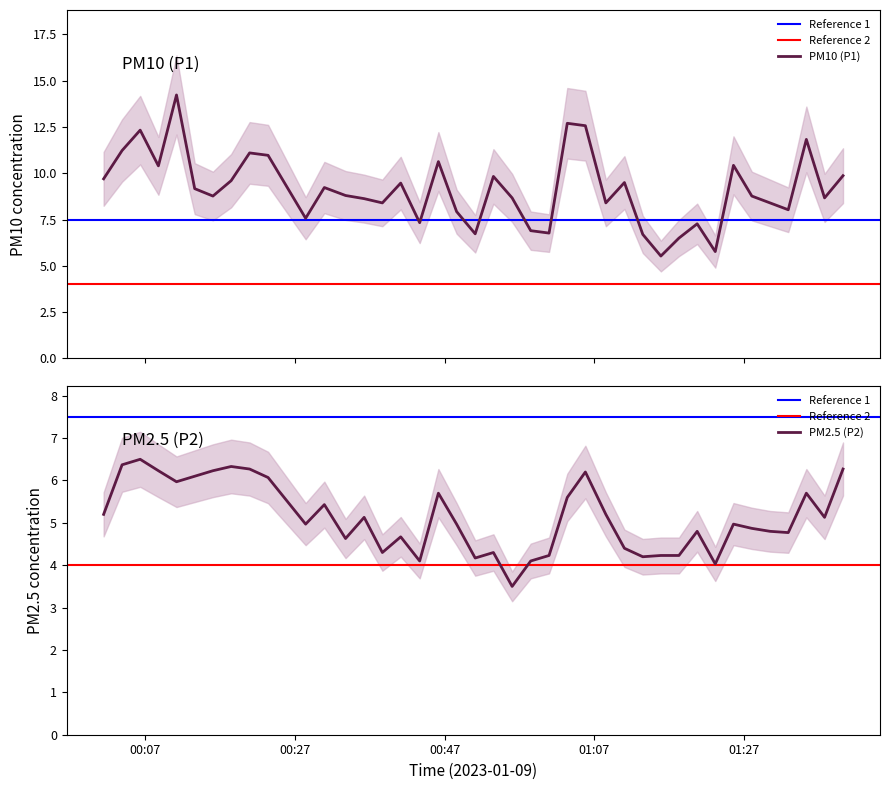

Which category has the lowest value across all series?

2023-01-09T00:56:02